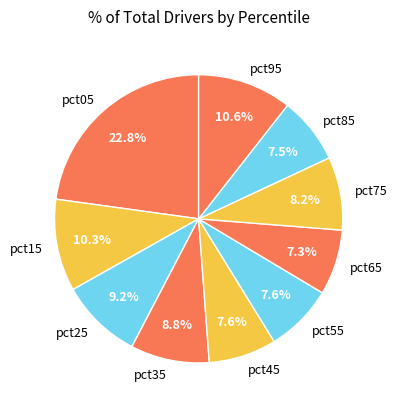

To the nearest percent, what is the average slice percentage?

10%